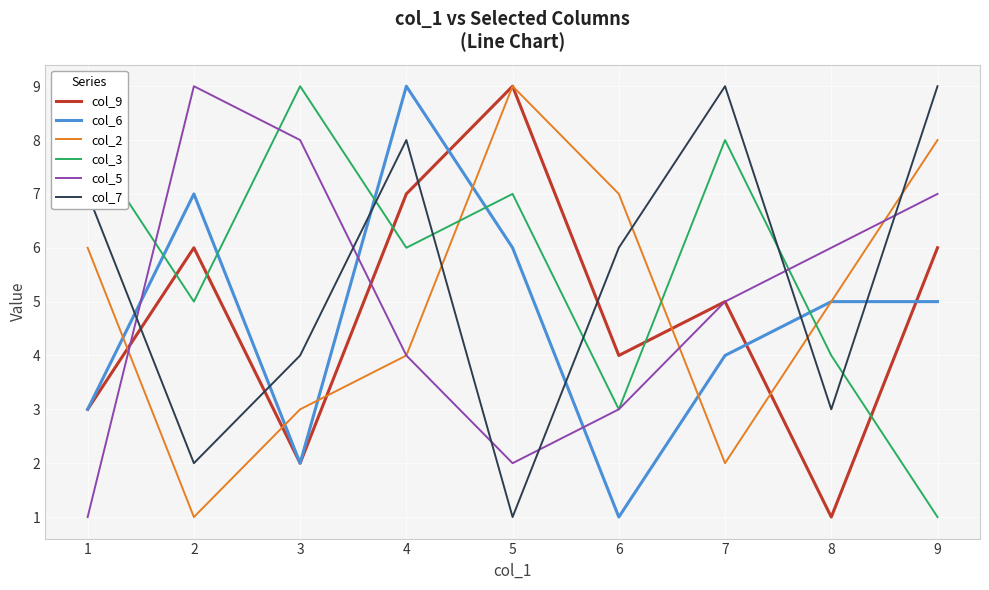

In col_2, how many points are higher than both neighbors (excluding endpoints)?

1